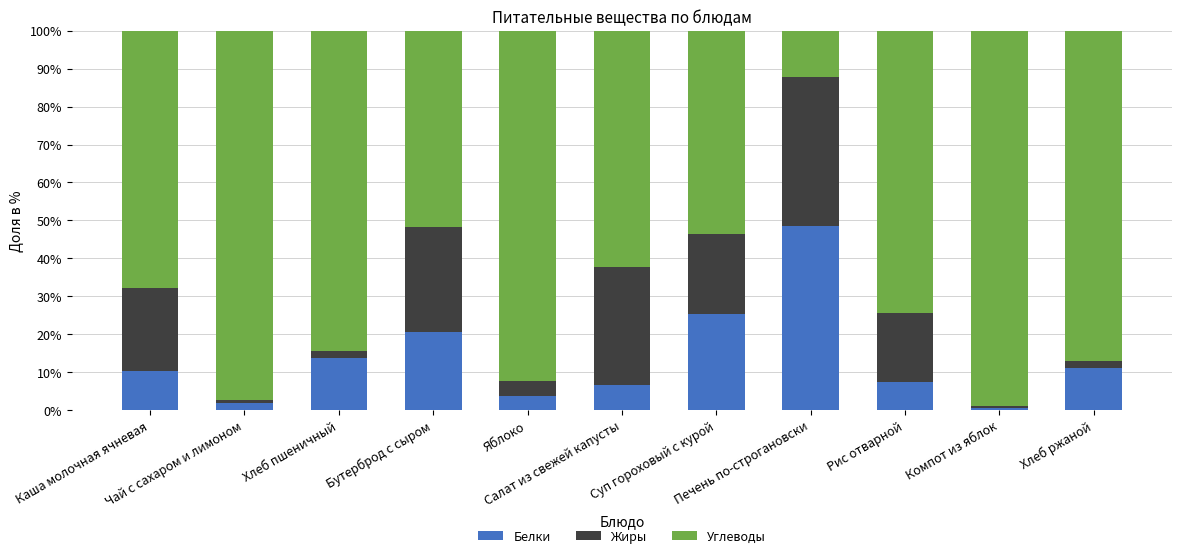

What is the maximum value for Белки?

48.5